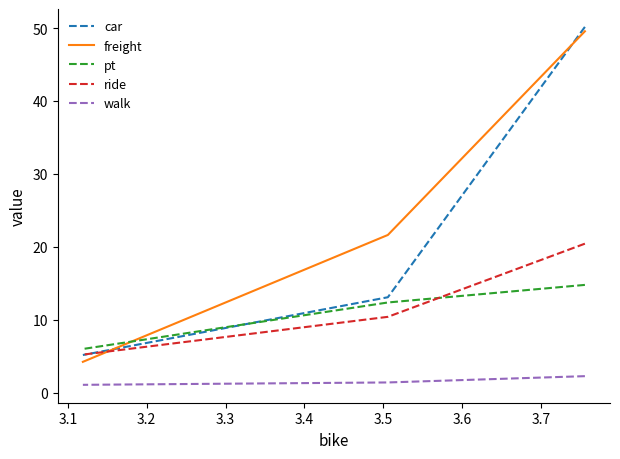

What is the difference between the maximum and minimum values in the walk series?

1.2